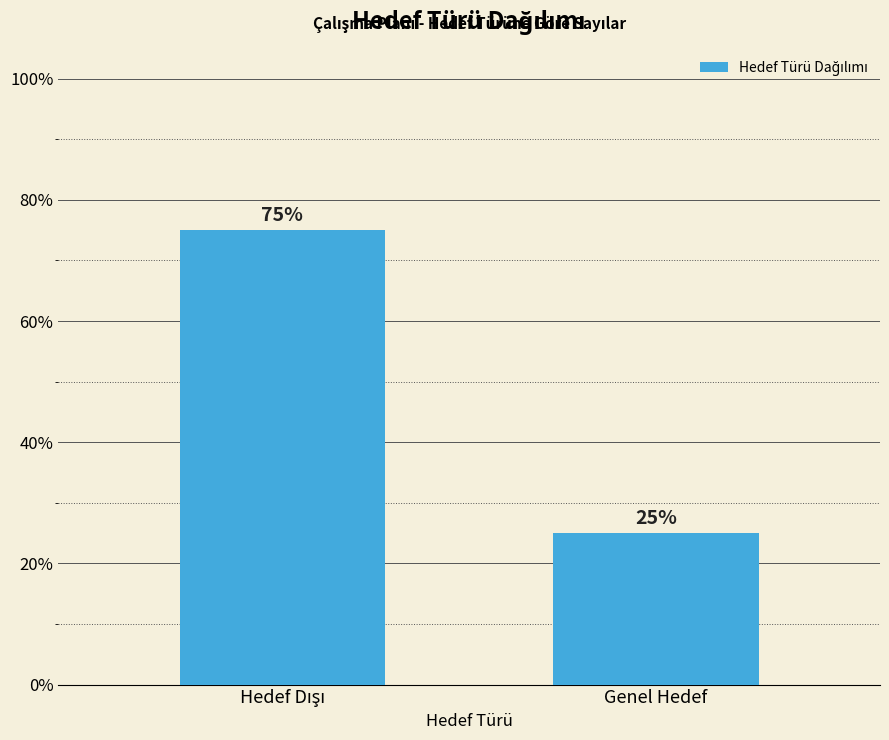

At which category does the chart reach its minimum across all series?

Genel Hedef